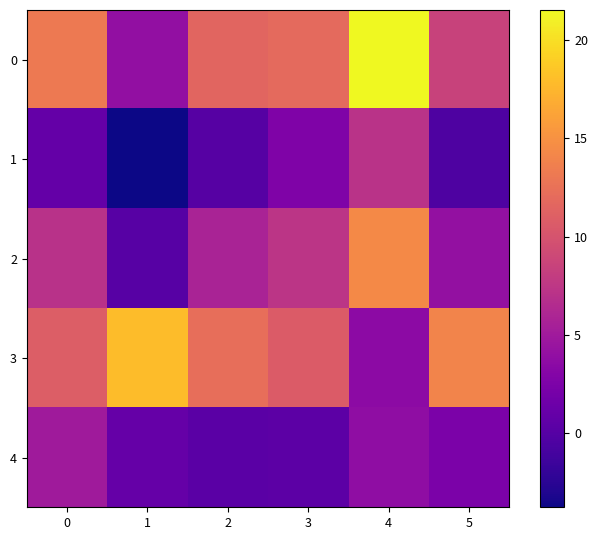

Reading left to right, list all the values displayed in this chart.

0: 0=13.2	1=4.0	2=11.5	3=11.9	4=21.5	5=8.5
1: 0=0.9	1=-3.8	2=0.0	3=2.7	4=7.1	5=-0.4
2: 0=7.1	1=0.1	2=5.7	3=7.3	4=14.4	5=4.1
3: 0=10.9	1=17.9	2=12.3	3=10.7	4=3.6	5=13.9
4: 0=5.0	1=1.0	2=0.3	3=0.4	4=3.8	5=2.4